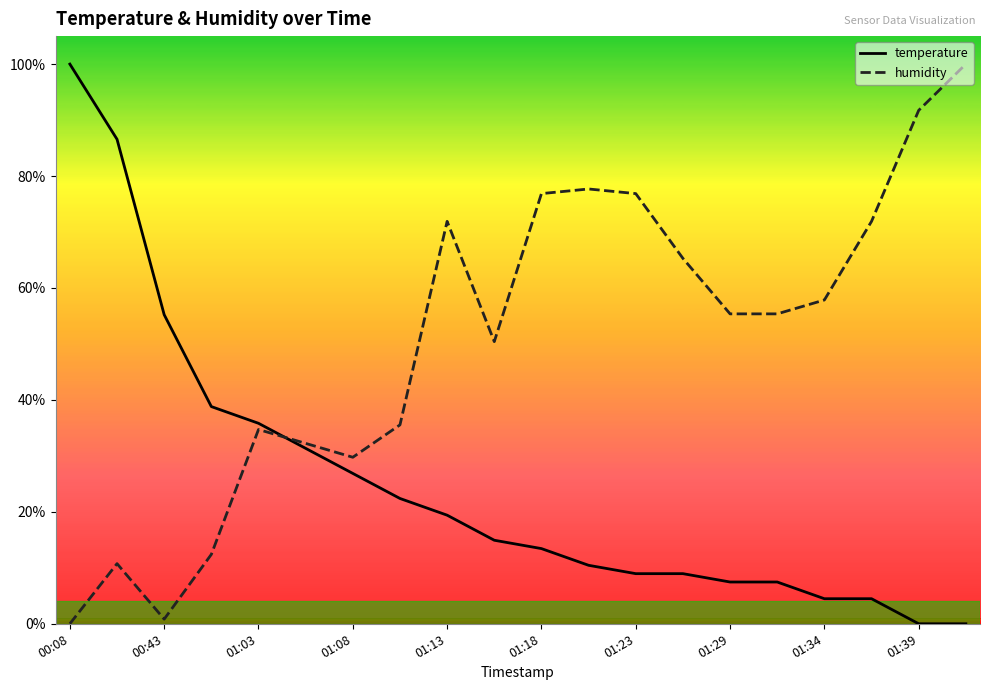

The humidity series shows 13.2 at 01:23. True or false?

False